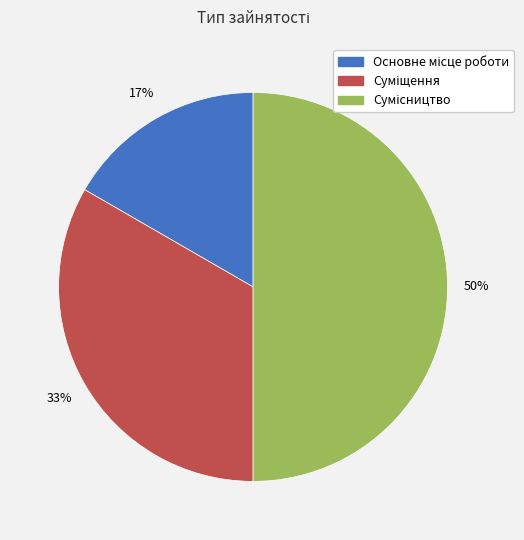

How many slices are in this pie chart?

3